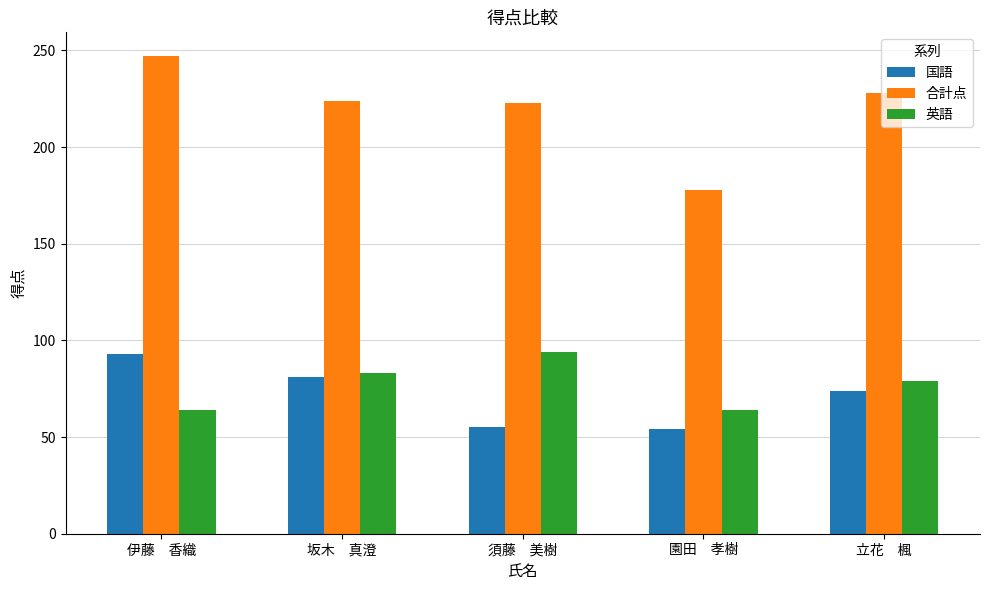

What is the difference between the 国語 values at 伊藤　香織 and 園田　孝樹?

39